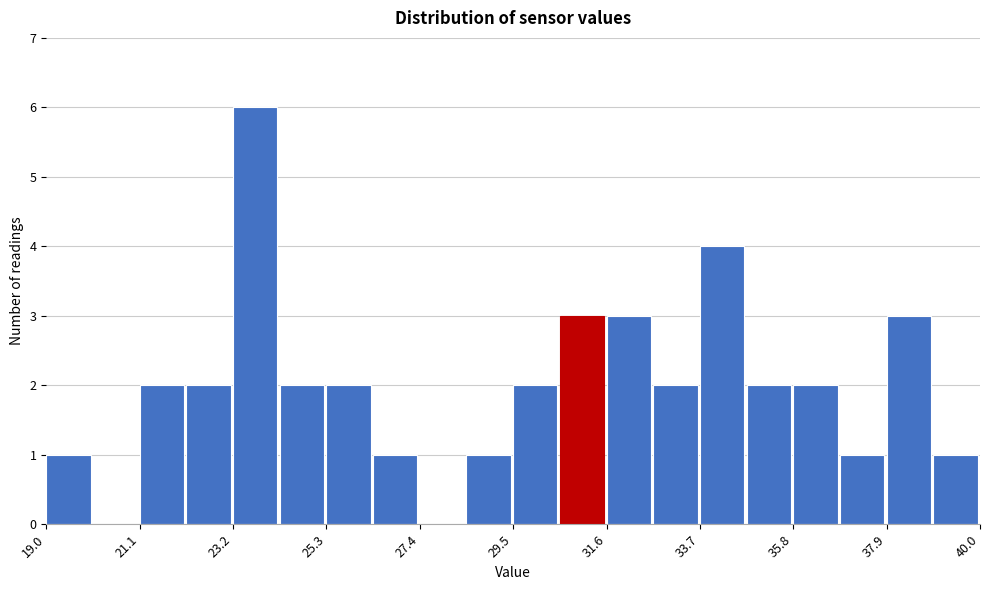

Read against the x-axis, roughly where is the centre of the tallest bar?

23.5